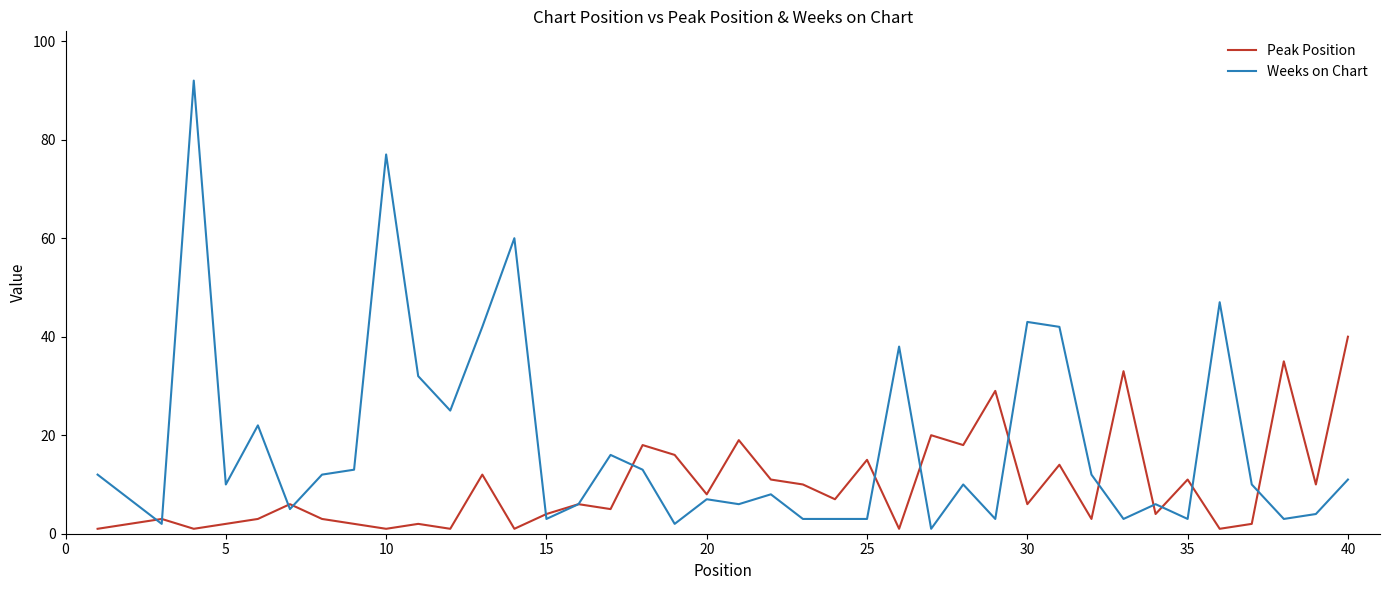

Which series has the largest total across all categories?

Weeks on Chart